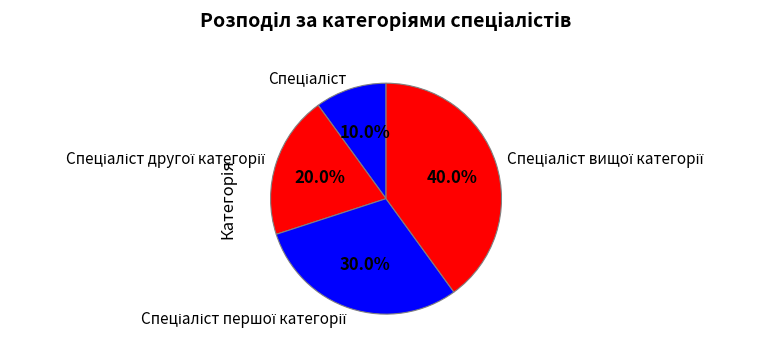

To the nearest percent, what is the difference between the largest and smallest slice percentages?

30%